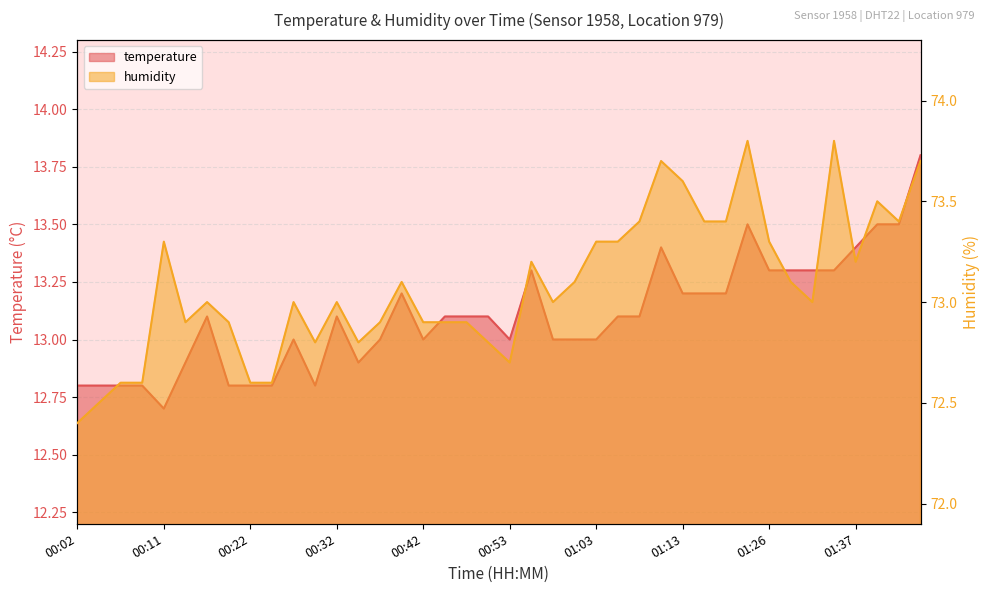

The value of temperature at 00:39 is 13.2. True or false?

True